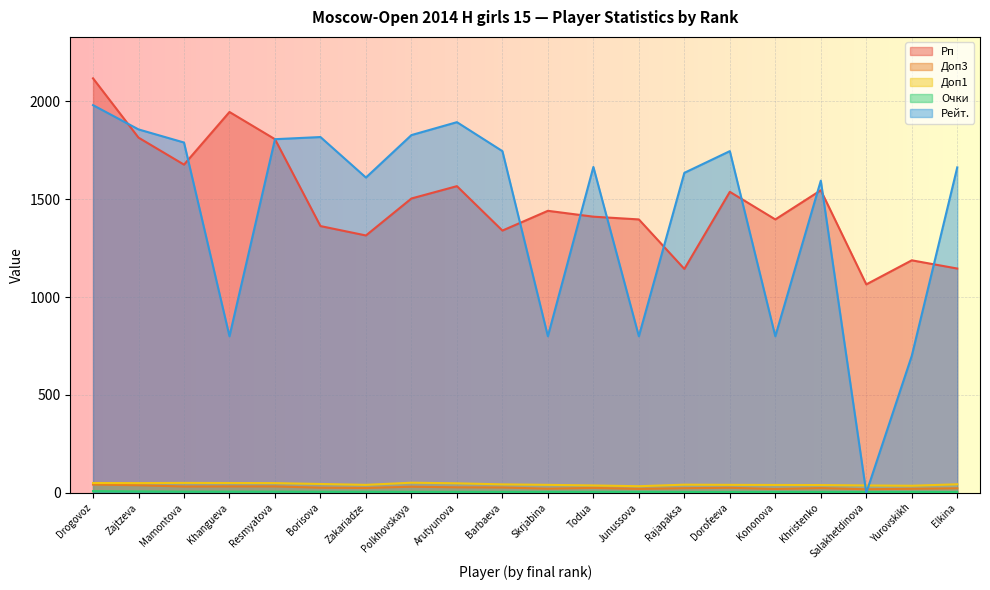

How many series are shown in this chart?

5